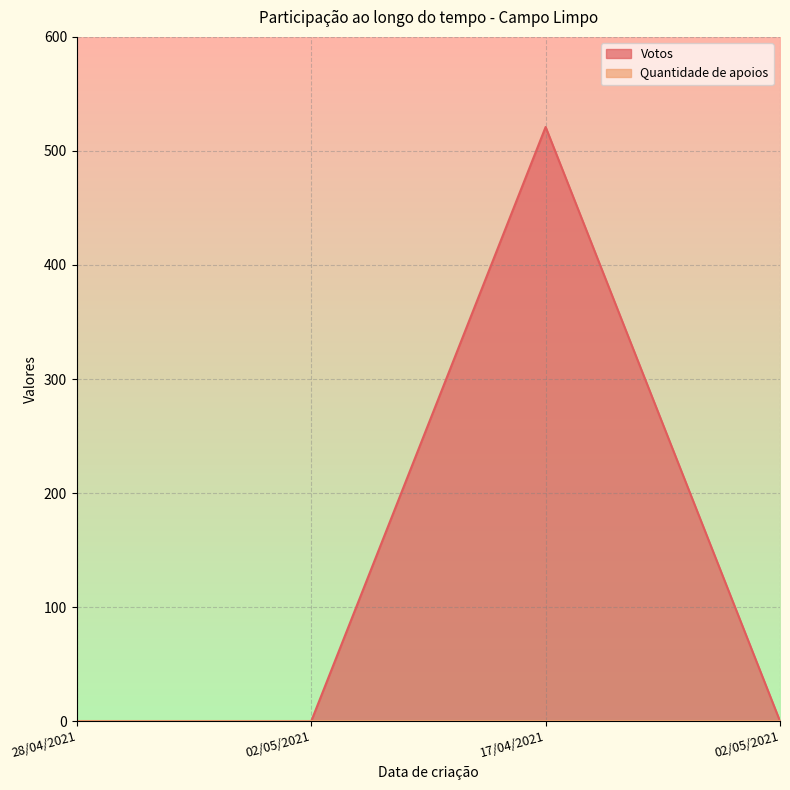

Which category has the highest value across all series?

17/04/2021